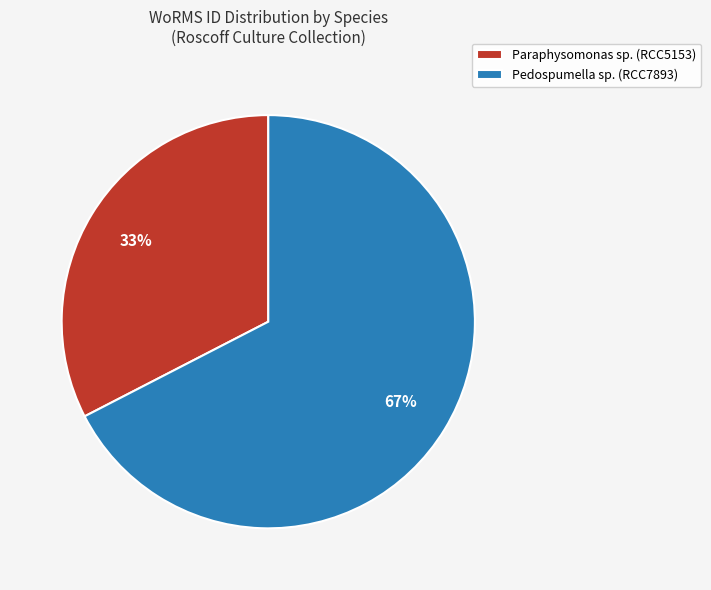

To the nearest percent, what percentage of the pie is Pedospumella sp. (RCC7893)?

67%